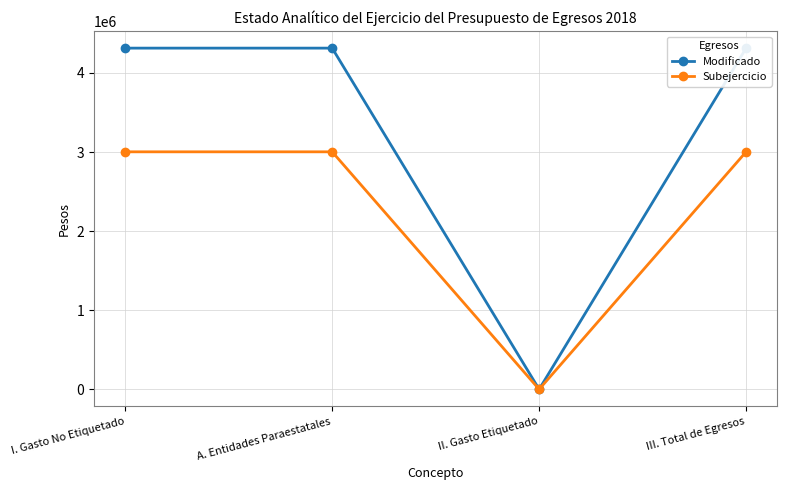

List the series in order of their overall mean, highest first.

Modificado, Subejercicio